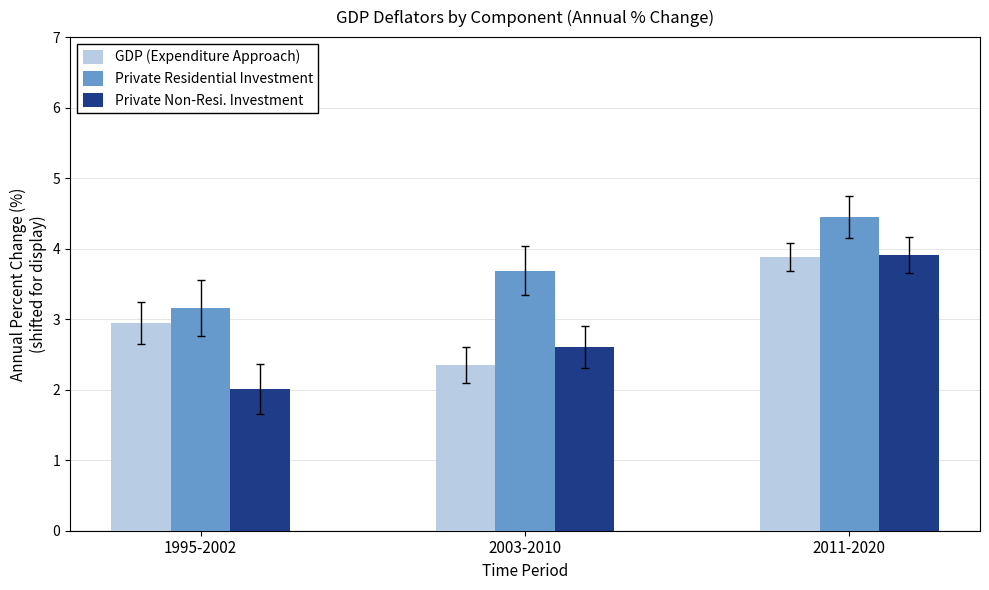

What are all the series names shown in the legend?

GDP (Expenditure Approach), Private Residential Investment, Private Non-Resi. Investment